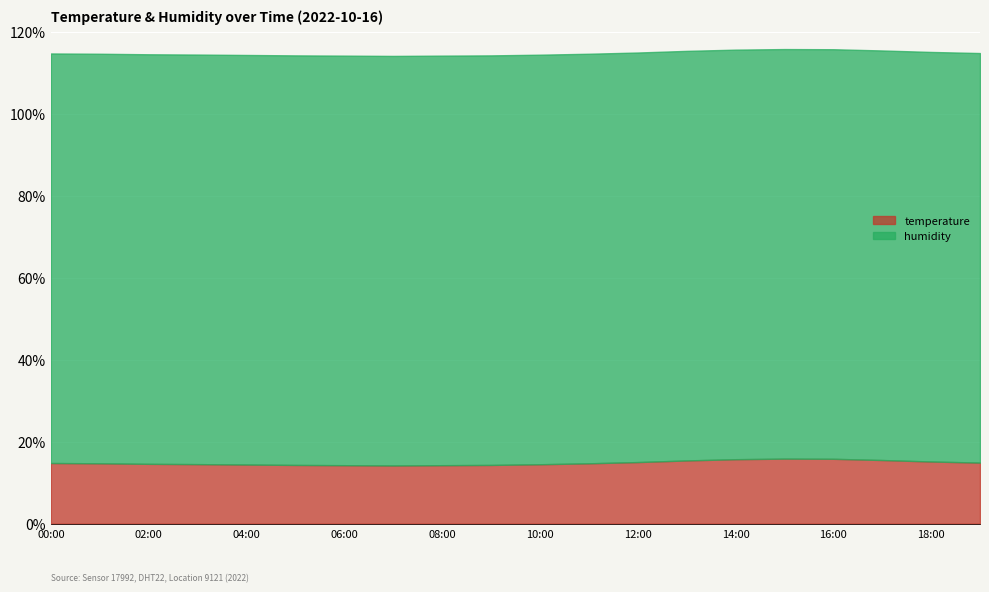

Reading right to left, list all the values displayed in this chart.

temperature: 19:00=14.9	18:00=15.2	17:00=15.5	16:00=15.8	15:00=15.9	14:00=15.7	13:00=15.4	12:00=15.0	11:00=14.7	10:00=14.5	09:00=14.3	08:00=14.3	07:00=14.2	06:00=14.3	05:00=14.3	04:00=14.4	03:00=14.5	02:00=14.6	01:00=14.7	00:00=14.8
humidity: 19:00=99.9	18:00=99.9	17:00=99.9	16:00=99.9	15:00=99.9	14:00=99.9	13:00=99.9	12:00=99.9	11:00=99.9	10:00=99.9	09:00=99.9	08:00=99.9	07:00=99.9	06:00=99.9	05:00=99.9	04:00=99.9	03:00=99.9	02:00=99.9	01:00=99.9	00:00=99.9